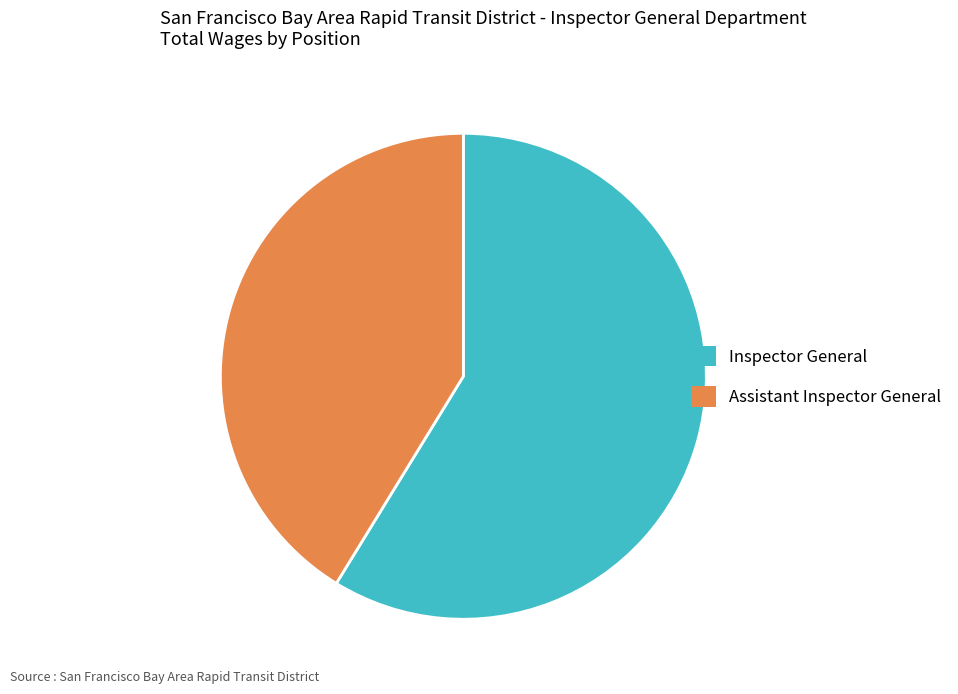

Approximately how many times larger is the value at Inspector General compared to Assistant Inspector General?

1.4